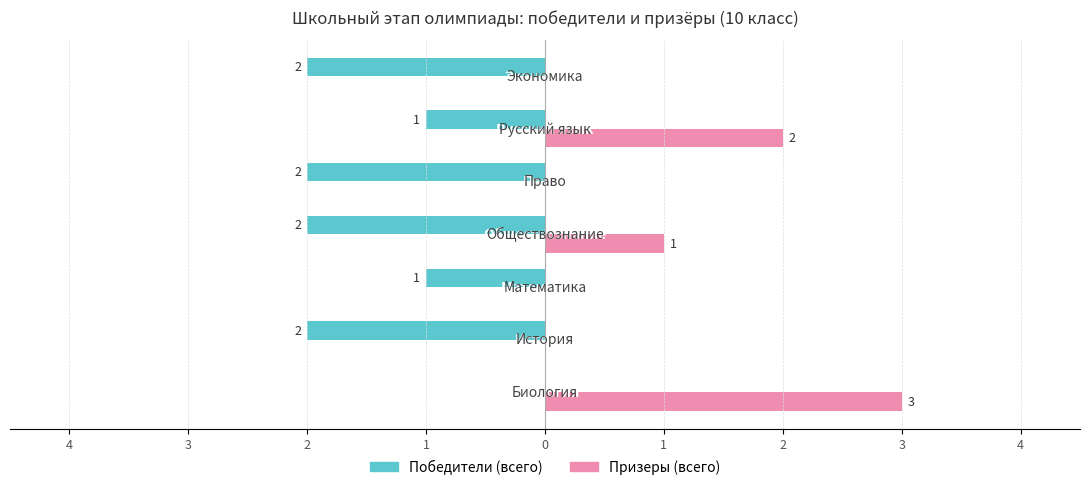

What are all the series names shown in the legend?

Победители (всего), Призеры (всего)